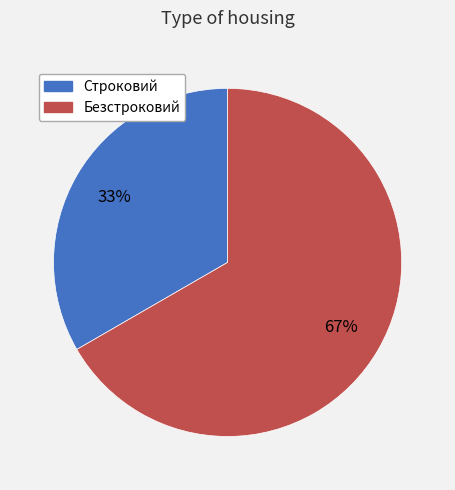

Which category has the smallest portion of the pie?

Строковий